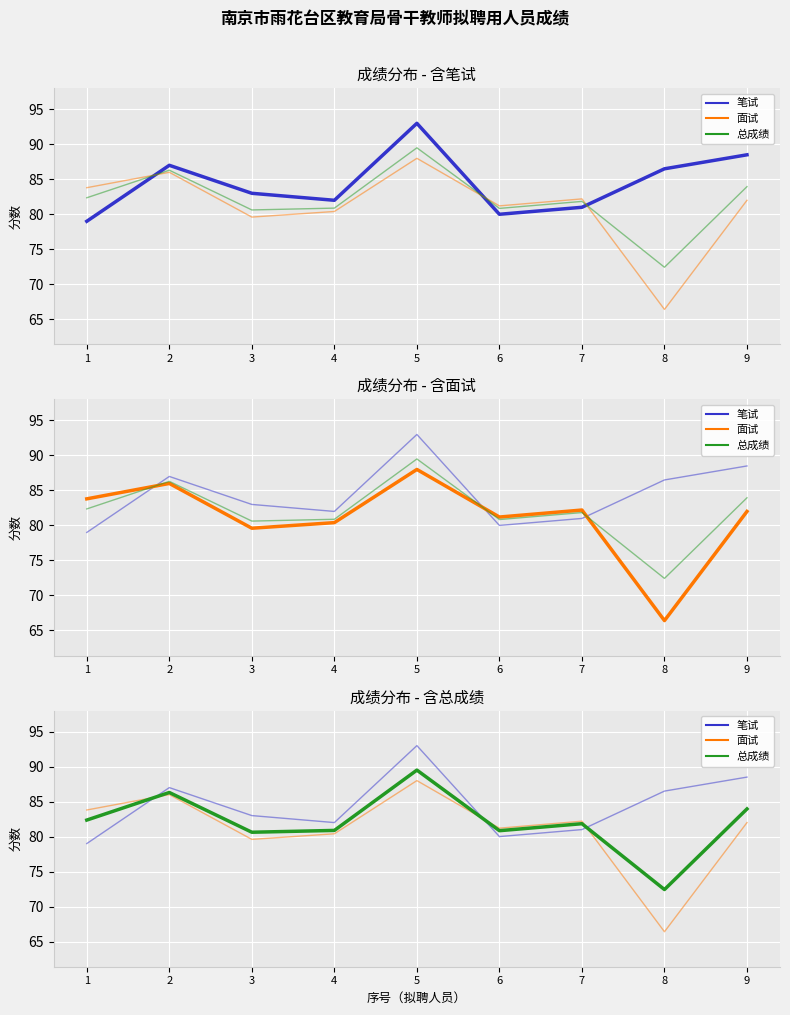

The 笔试 series shows 24.7 at 6. True or false?

False